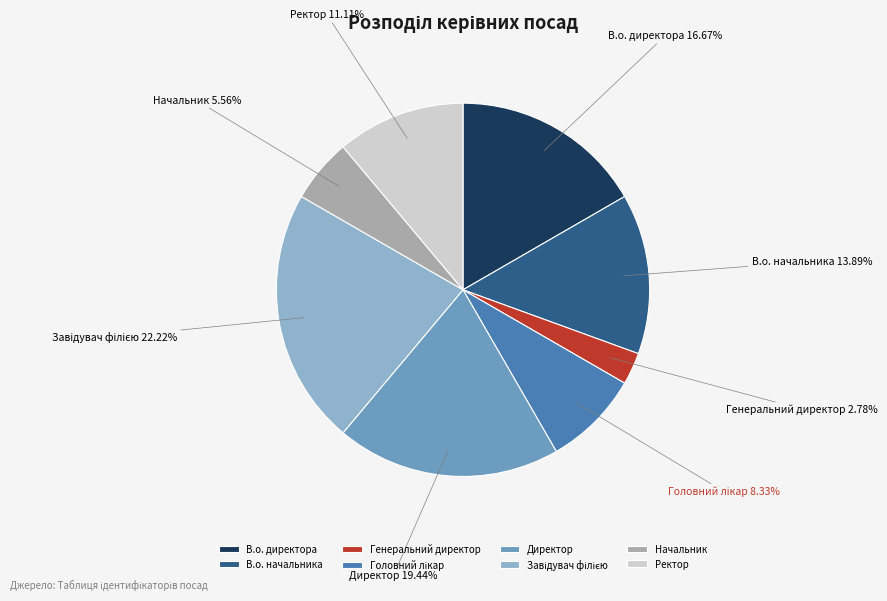

What percentage is the Генеральний директор slice, to the nearest percent?

3%